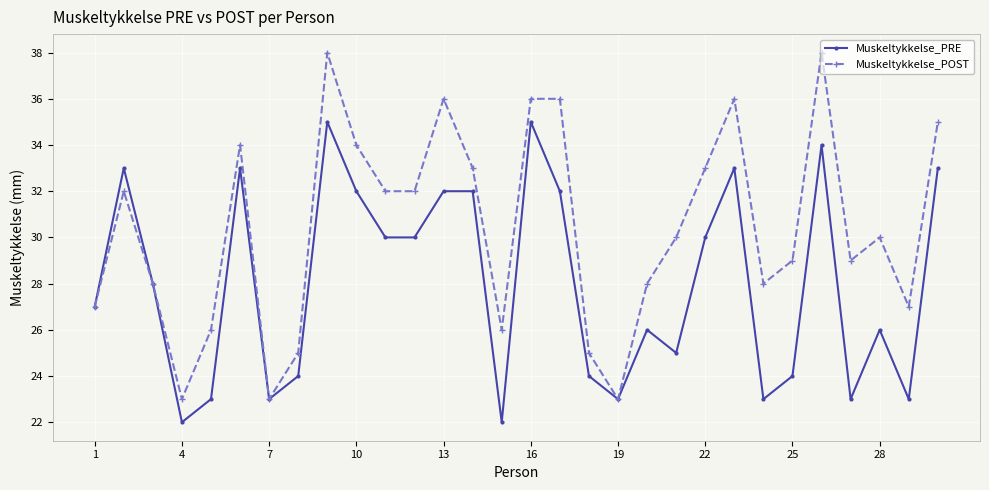

Which series has the largest range (max minus min)?

Muskeltykkelse_POST